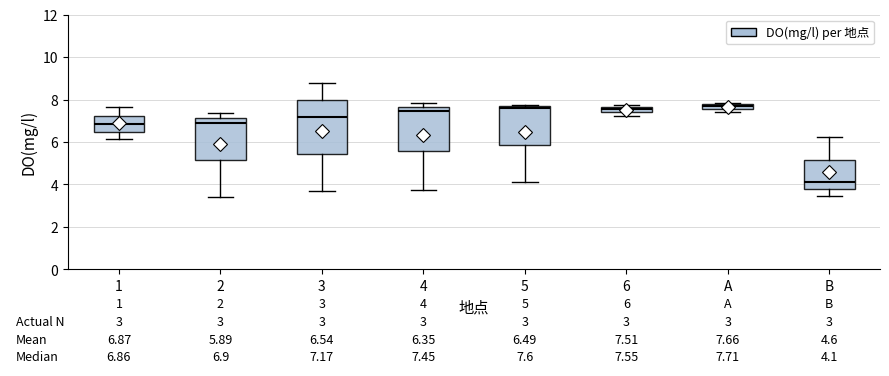

Comparing the boxes themselves (not the whiskers), which one is the tallest?

3